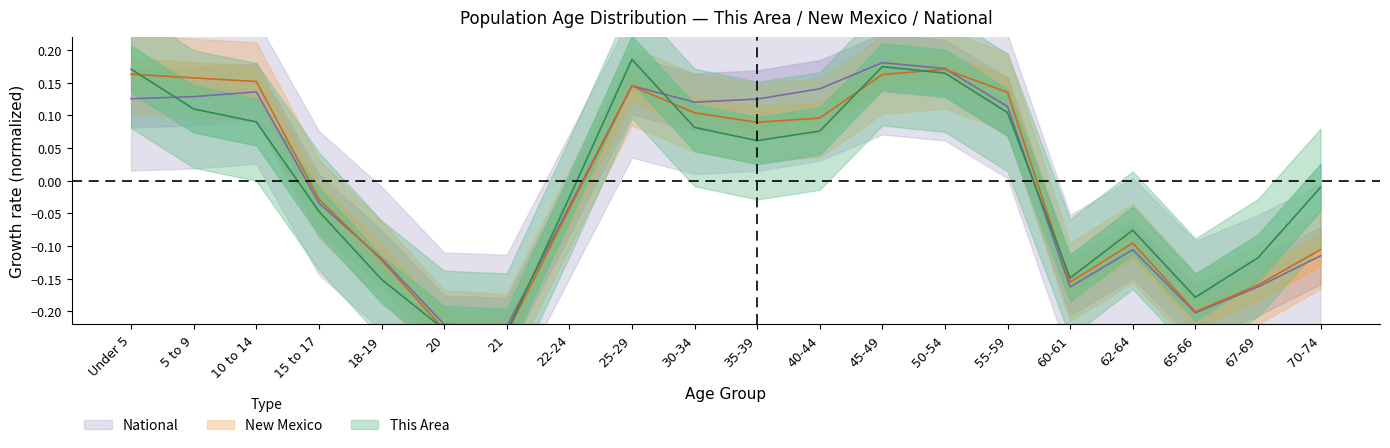

Between 40-44 and 50-54, which is larger?

50-54